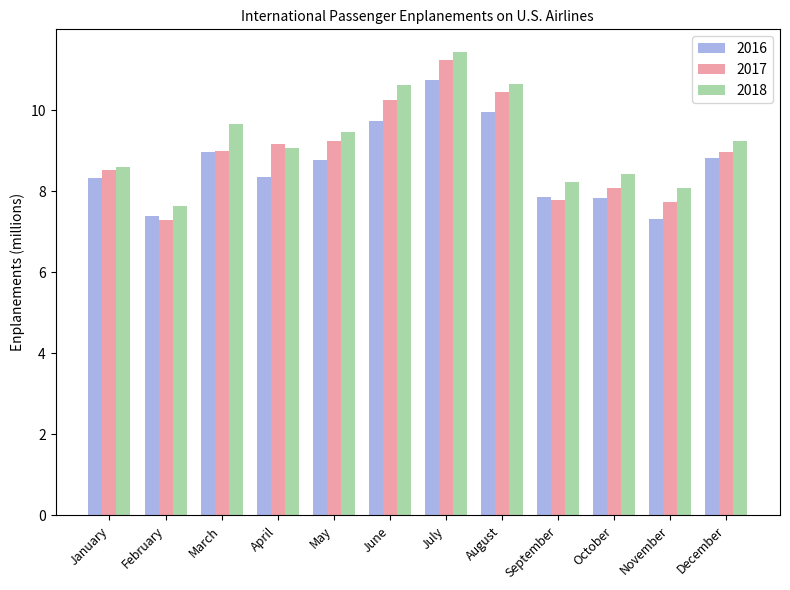

At how many categories does at least one series exceed 10?

3